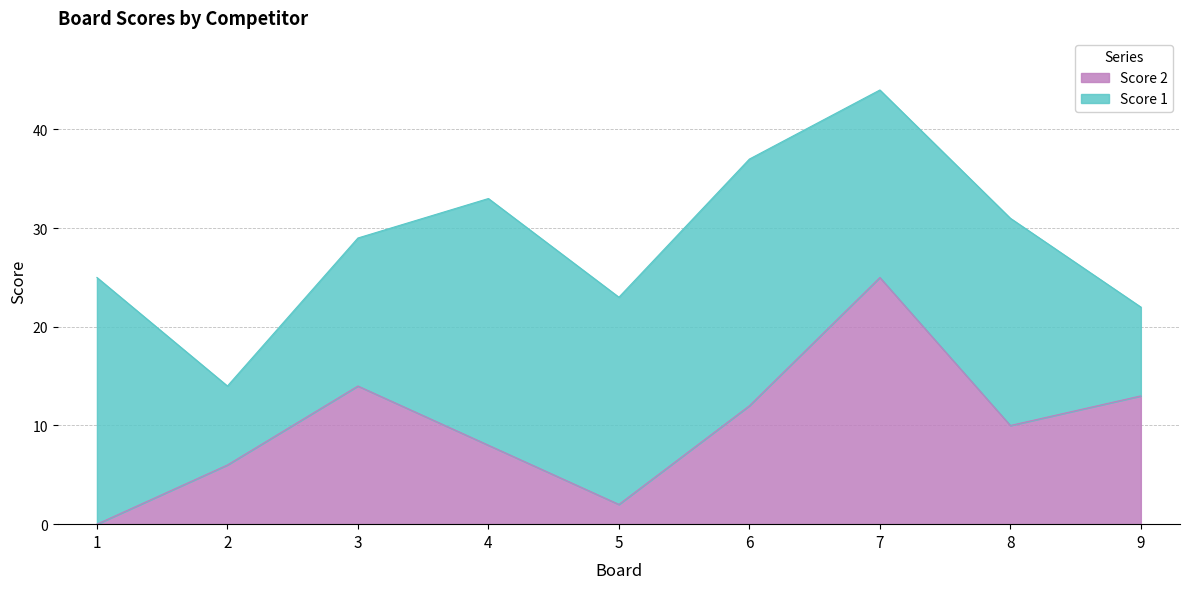

Is it true that the value at 2 is 6?

True